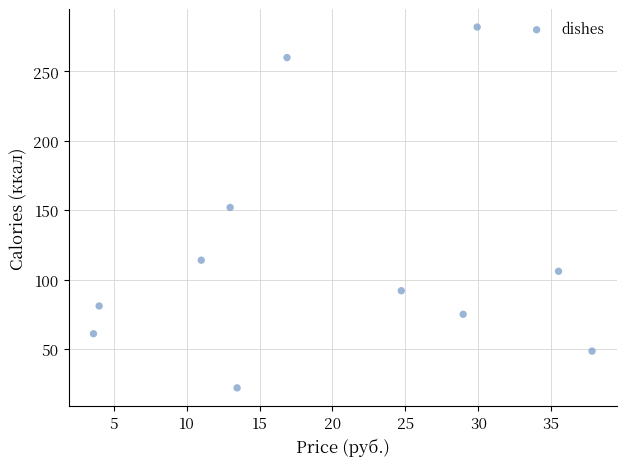

What is the range of Y values (max minus min)?

260.0